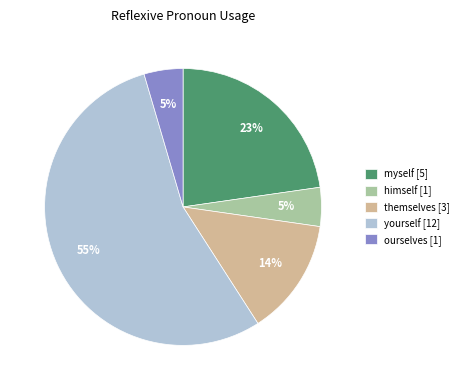

Which has a higher value, himself [1] or yourself [12]?

yourself [12]